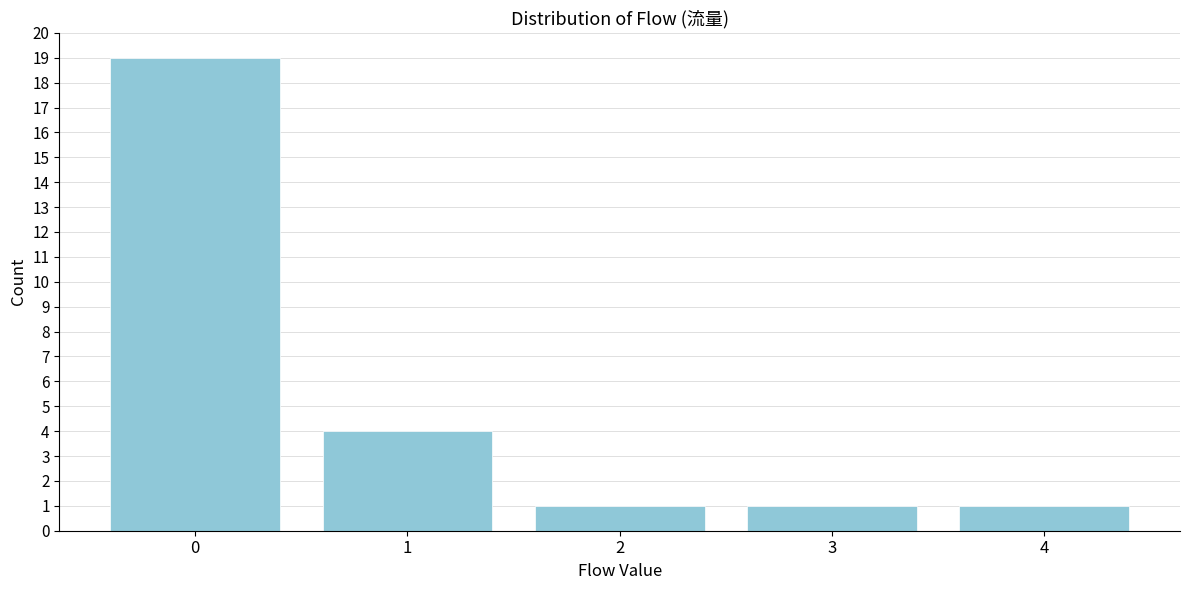

Reading right to left, extract all data points from this chart.

1	1	1	4	19